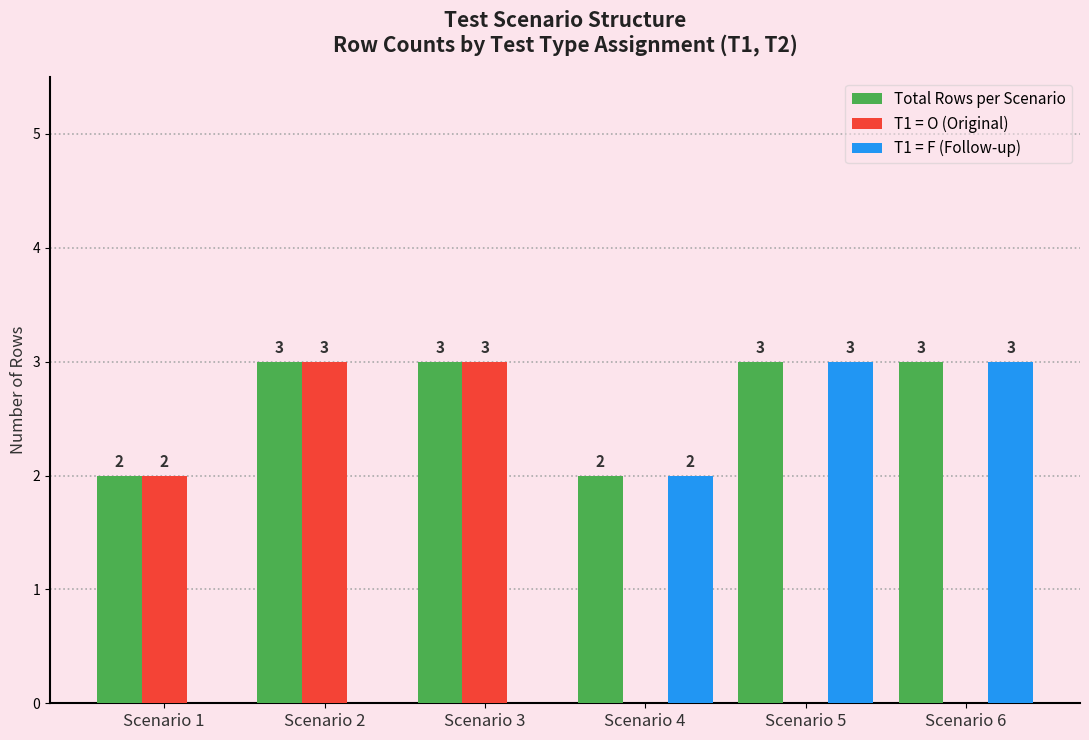

How many T1 = F (Follow-up) values are between 0 and 3?

6